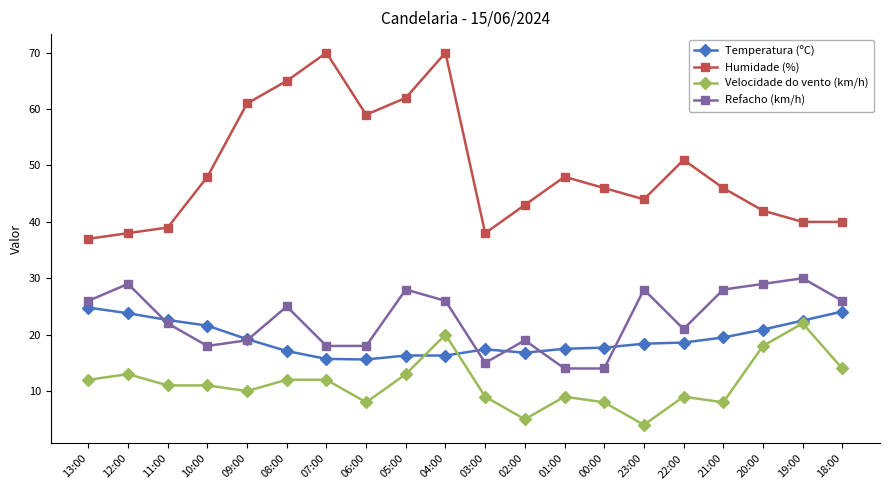

Read the Temperatura (ºC) value at 21:00.

19.5